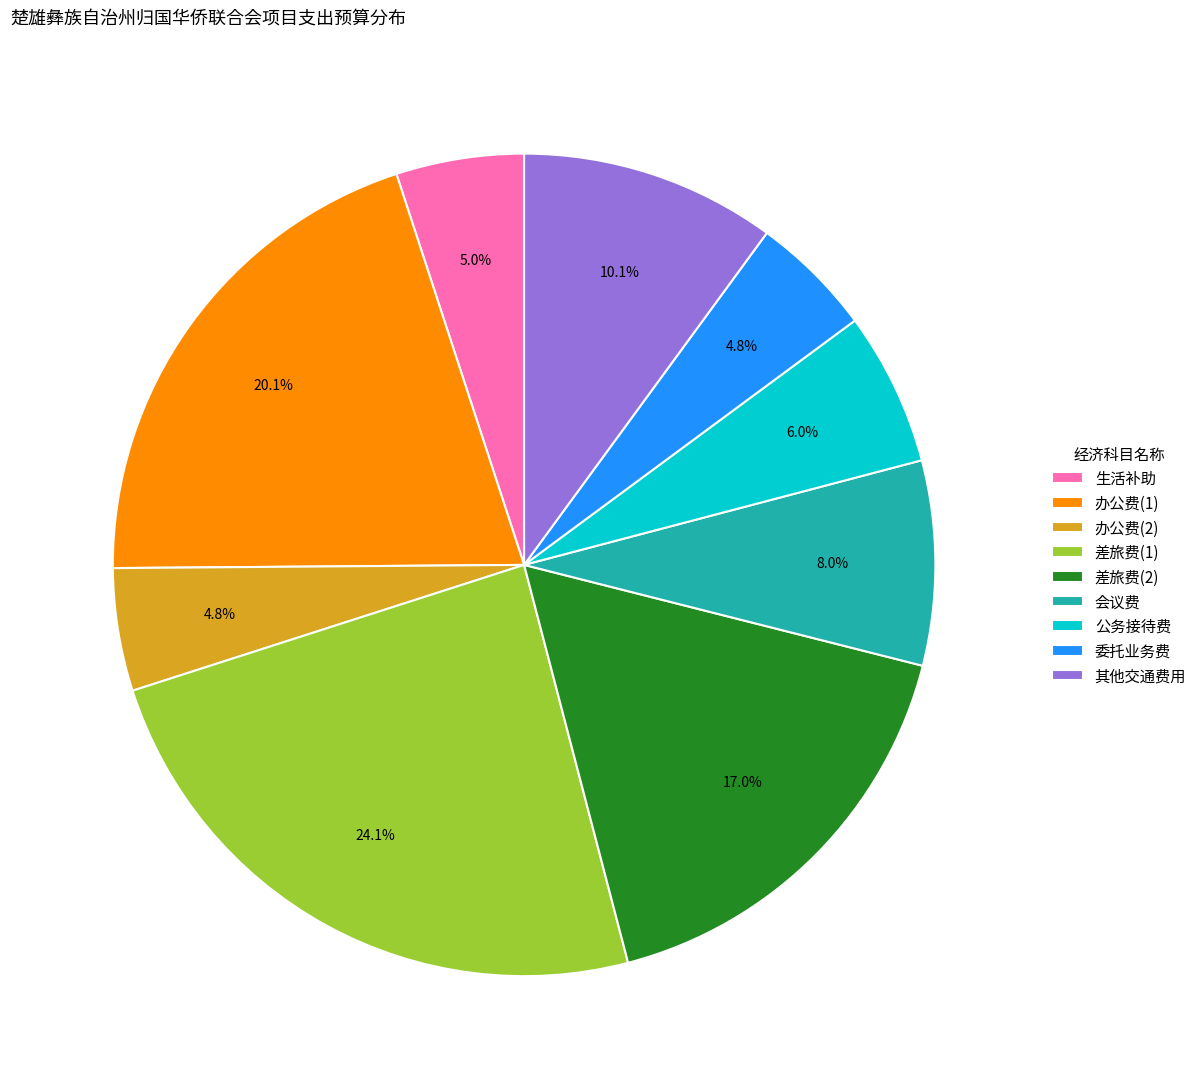

Which has a higher value, 其他交通费用 or 生活补助?

其他交通费用